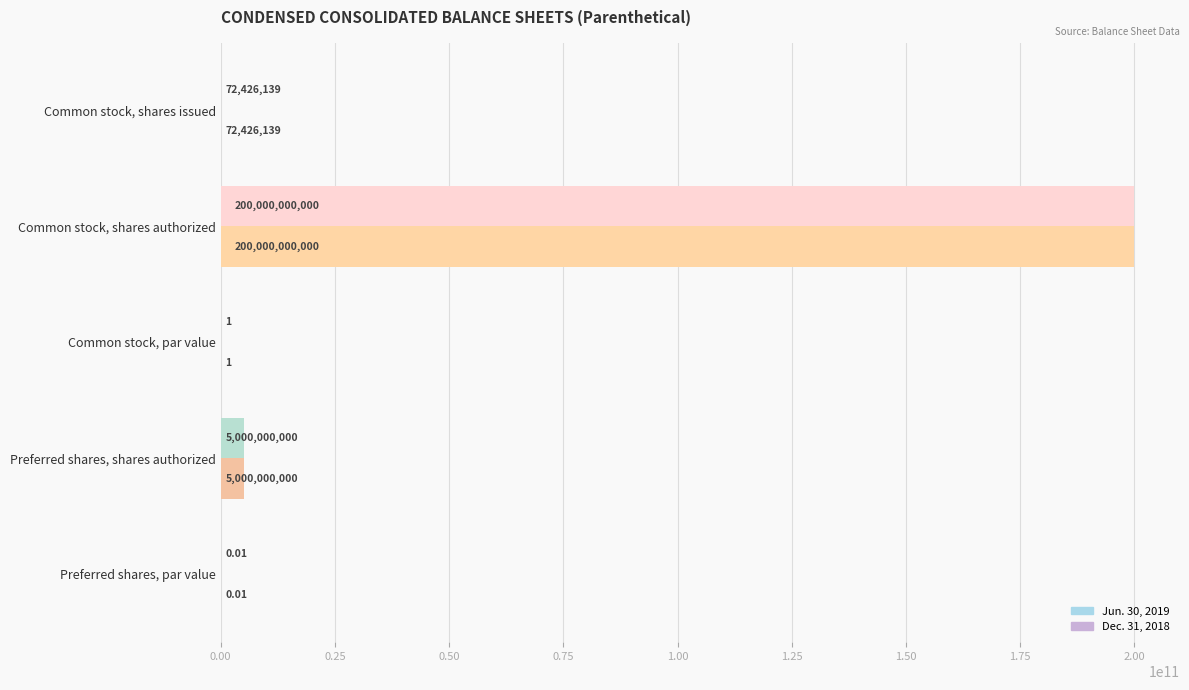

At which label is Jun. 30, 2019 closest to 100000000000?

Preferred shares, shares authorized